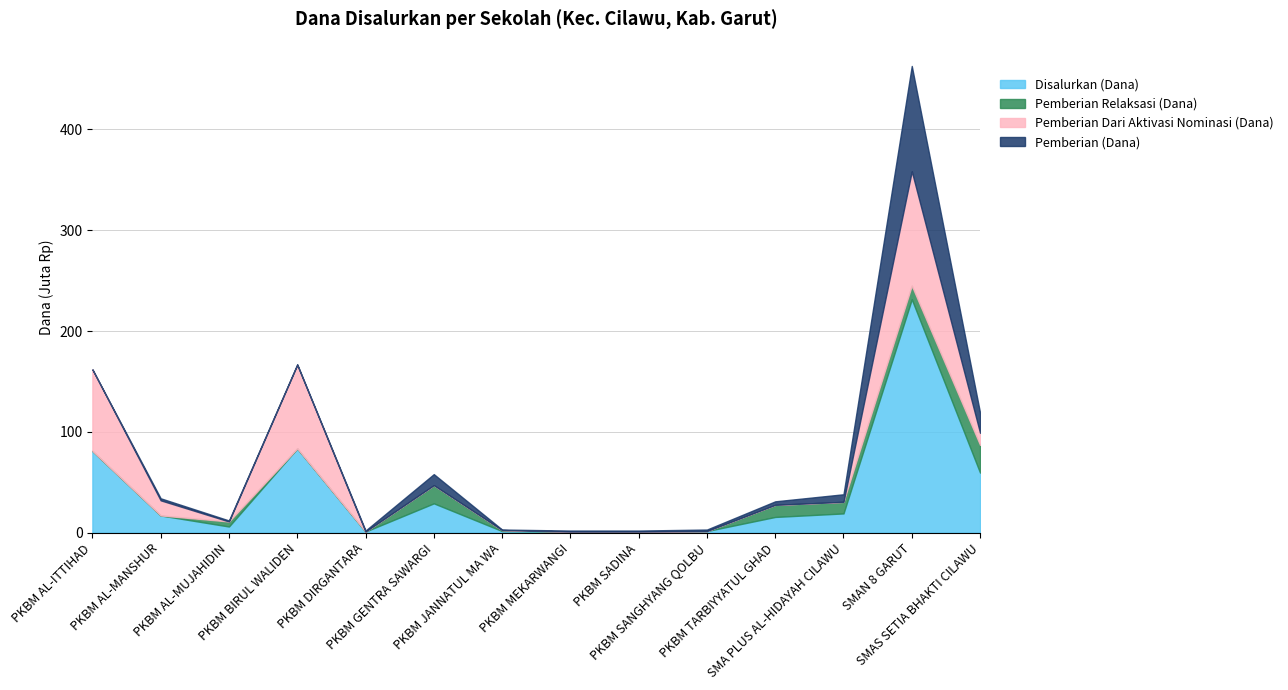

How many positive values does the Pemberian Dari Aktivasi Nominasi (Dana) series have?

5